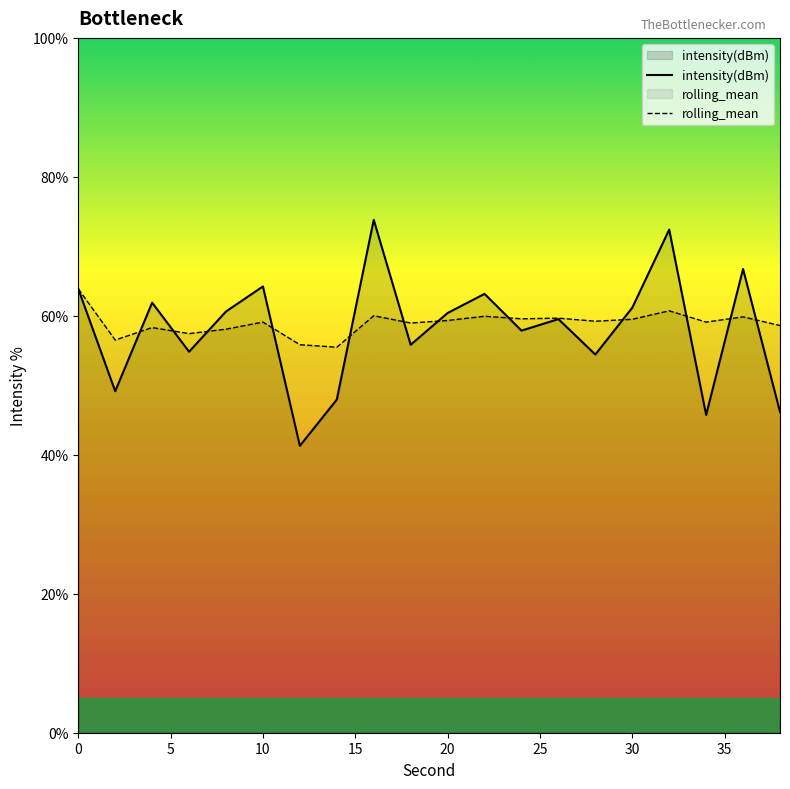

What is the greatest value displayed?

73.8